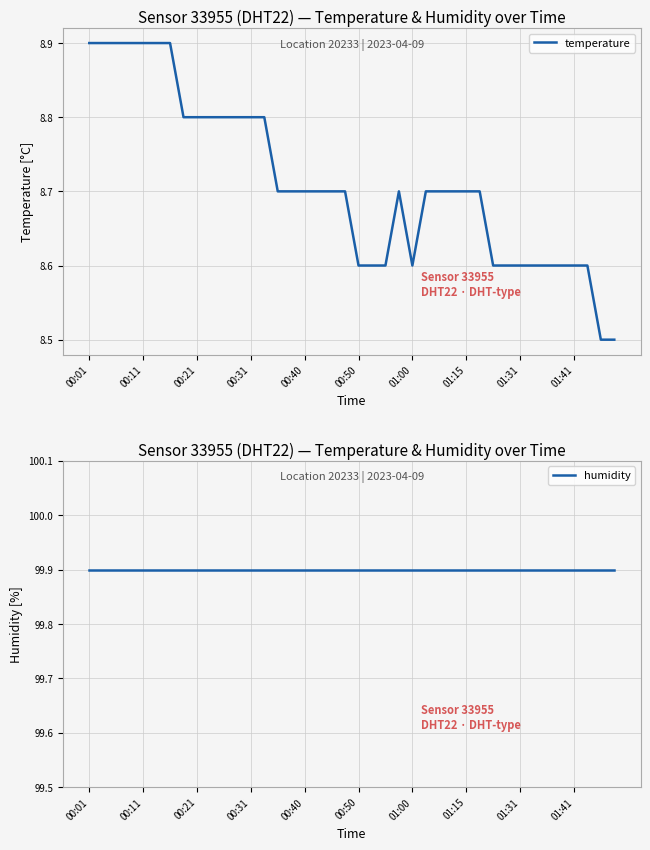

Does the chart display data point markers on the line(s)?

No